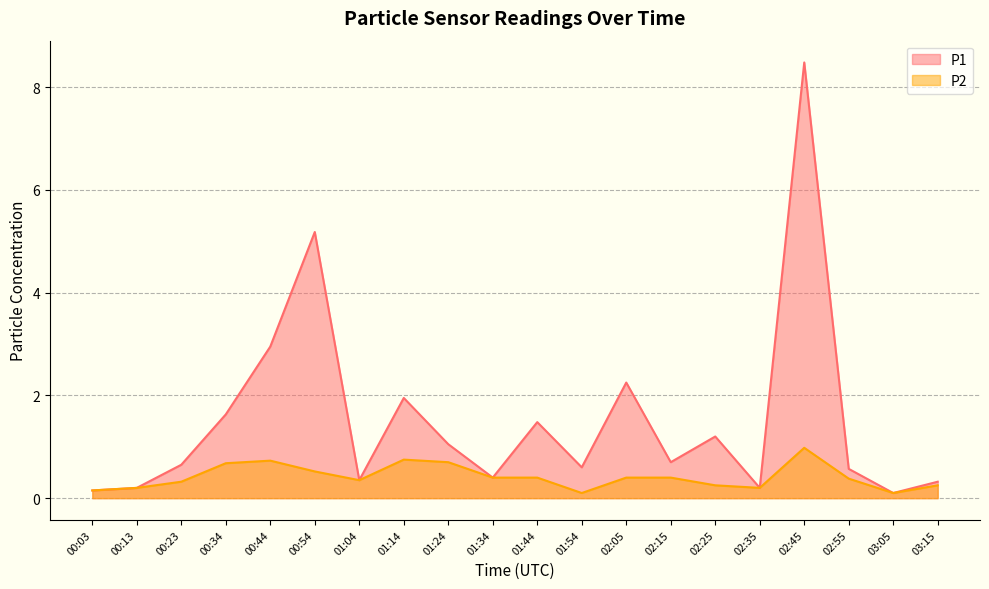

Reading left to right, list all the values displayed in this chart.

P1: 00:03=0.1	00:13=0.2	00:23=0.7	00:34=1.6	00:44=3.0	00:54=5.2	01:04=0.3	01:14=1.9	01:24=1.1	01:34=0.4	01:44=1.5	01:54=0.6	02:05=2.2	02:15=0.7	02:25=1.2	02:35=0.2	02:45=8.5	02:55=0.6	03:05=0.1	03:15=0.3
P2: 00:03=0.1	00:13=0.2	00:23=0.3	00:34=0.7	00:44=0.7	00:54=0.5	01:04=0.3	01:14=0.8	01:24=0.7	01:34=0.4	01:44=0.4	01:54=0.1	02:05=0.4	02:15=0.4	02:25=0.2	02:35=0.2	02:45=1.0	02:55=0.4	03:05=0.1	03:15=0.2